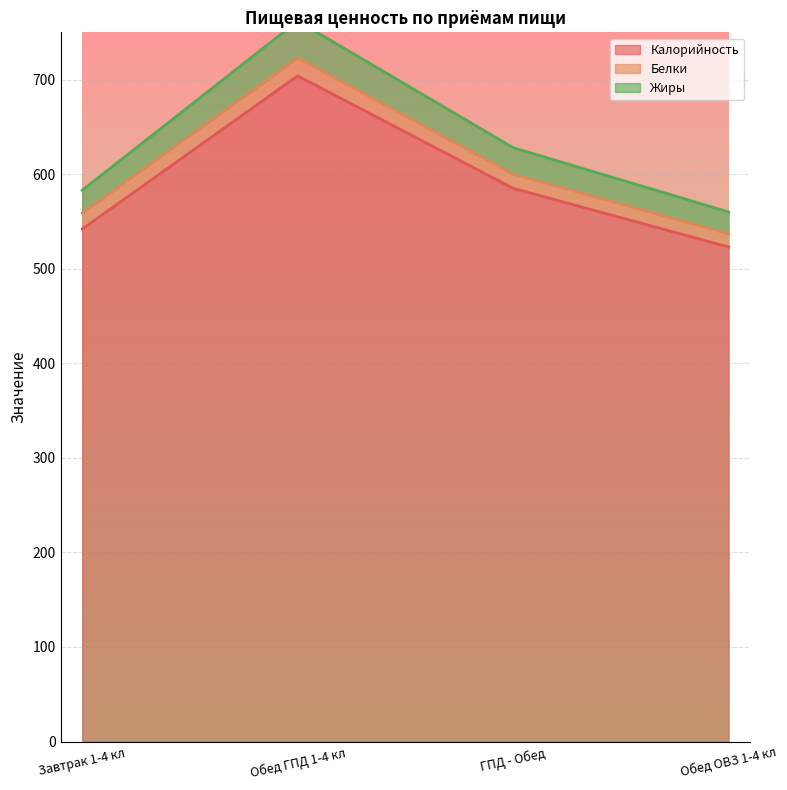

Is it true that Калорийность equals 904 at ГПД - Обед?

False